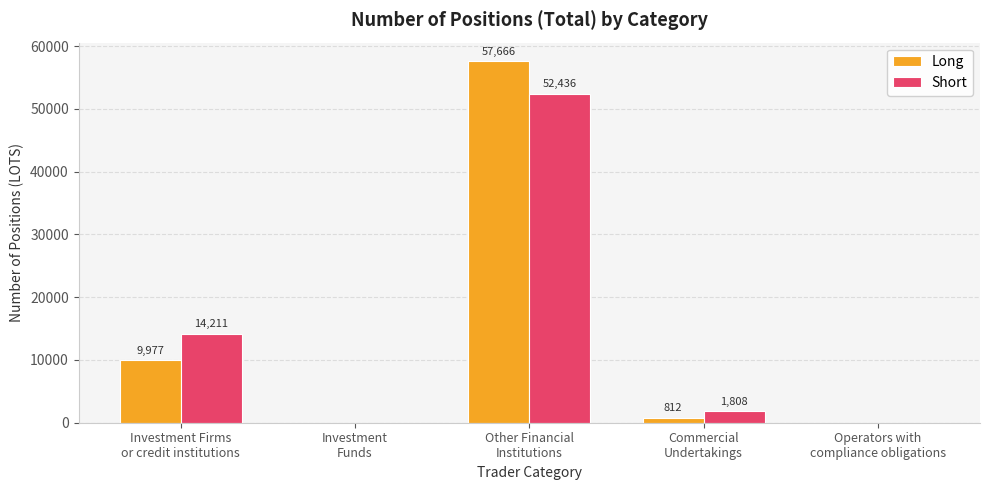

What is the sum of all Long values?

68455